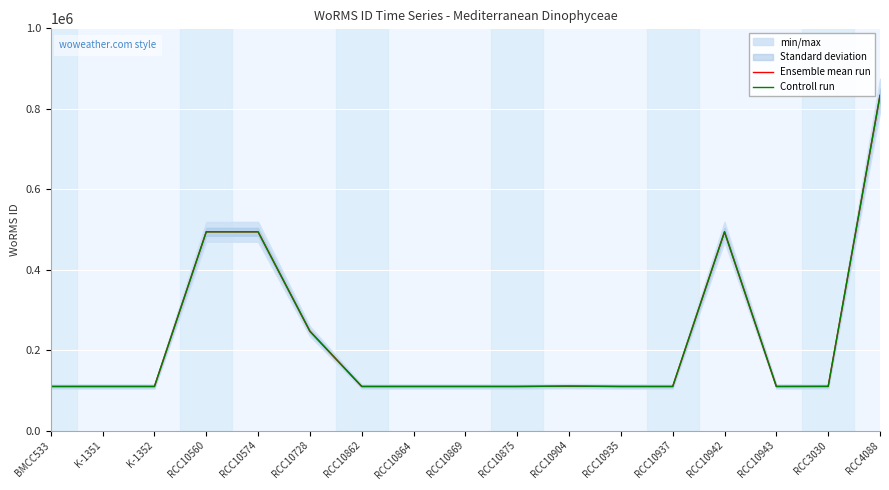

What is the approximate value of Controll run at RCC10560?

494057